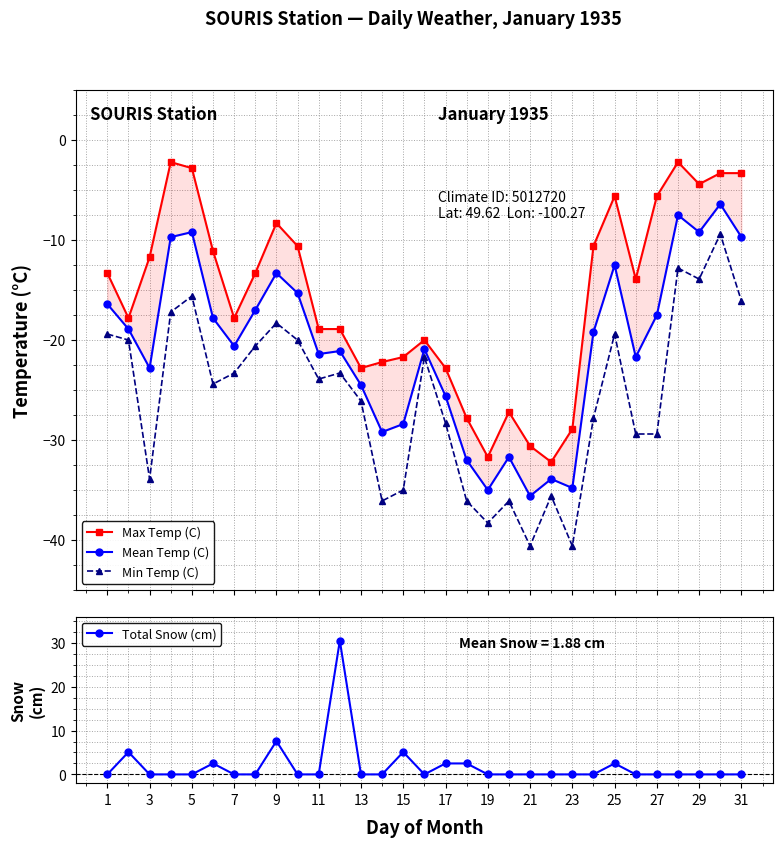

What is the greatest value displayed?

30.5